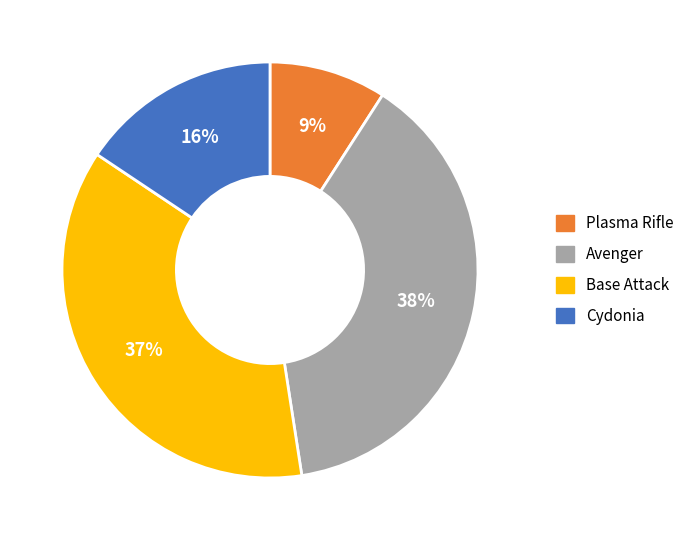

To the nearest percent, what is the difference between the Cydonia and Plasma Rifle slice percentages?

7%